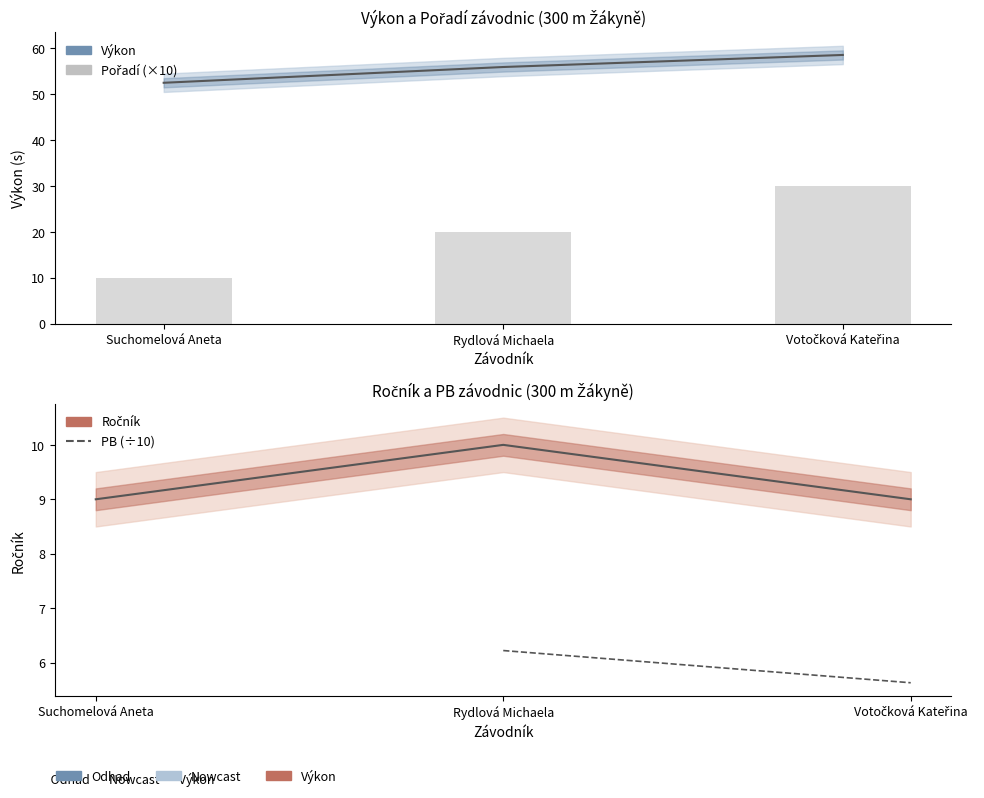

Which has a higher value, Rydlová Michaela or Suchomelová Aneta?

Rydlová Michaela